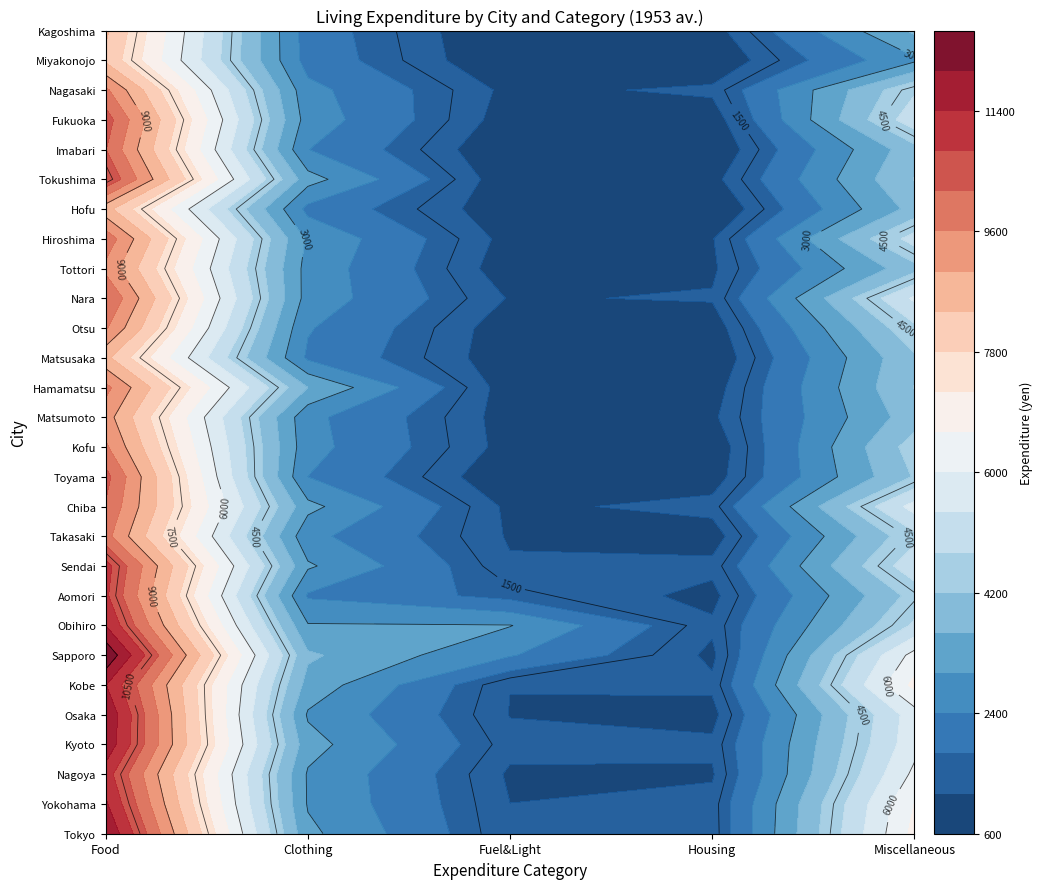

What is the maximum value for Matsumoto?

9274